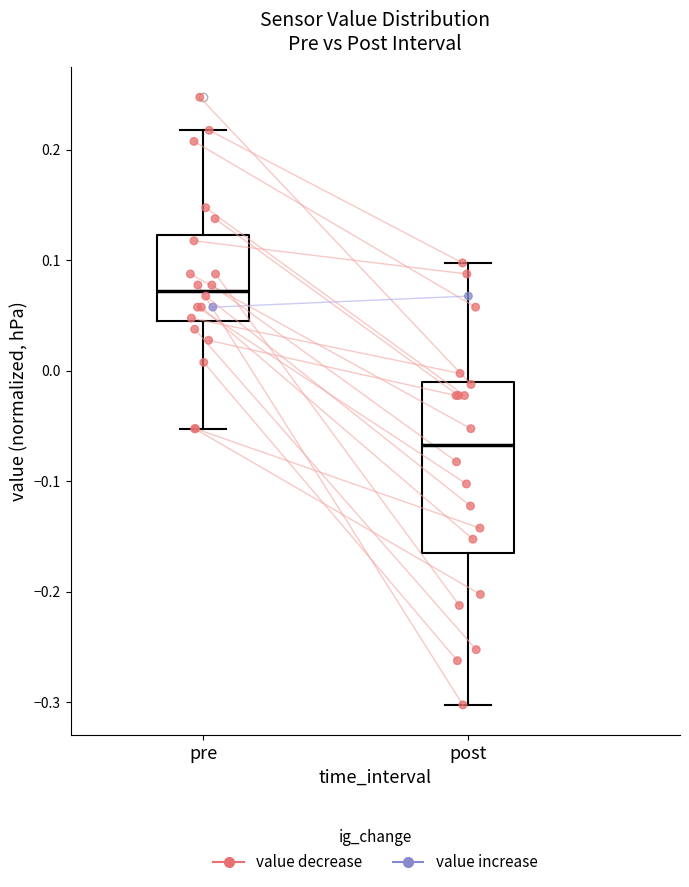

Which box has the lowest median line?

post